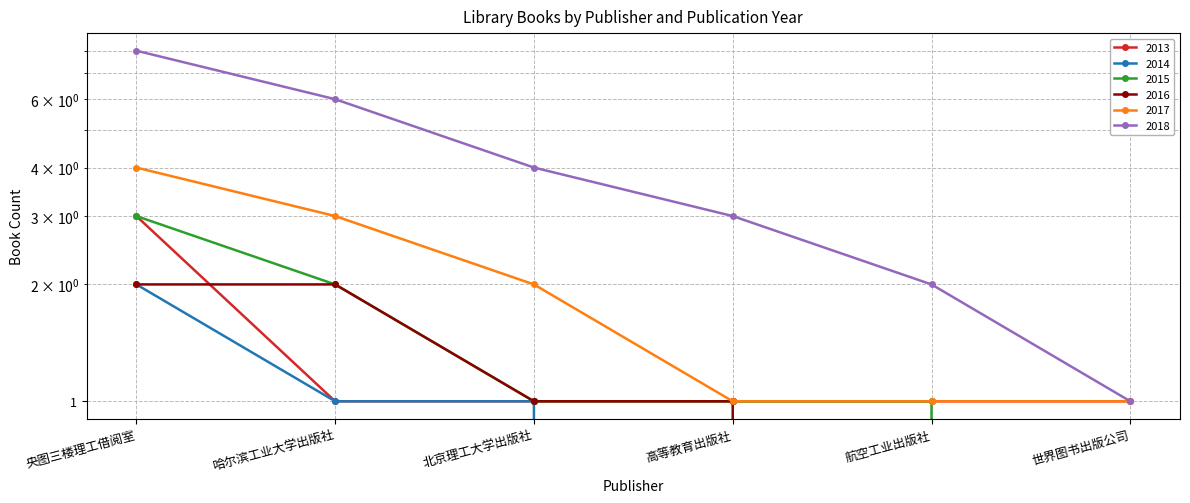

Reading right to left, transcribe all the data shown in this chart.

2013: 世界图书出版公司=1	航空工业出版社=1	高等教育出版社=1	北京理工大学出版社=1	哈尔滨工业大学出版社=1	央图三楼理工借阅室=3
2014: 世界图书出版公司=0	航空工业出版社=0	高等教育出版社=0	北京理工大学出版社=1	哈尔滨工业大学出版社=1	央图三楼理工借阅室=2
2015: 世界图书出版公司=0	航空工业出版社=1	高等教育出版社=1	北京理工大学出版社=1	哈尔滨工业大学出版社=2	央图三楼理工借阅室=3
2016: 世界图书出版公司=0	航空工业出版社=0	高等教育出版社=1	北京理工大学出版社=1	哈尔滨工业大学出版社=2	央图三楼理工借阅室=2
2017: 世界图书出版公司=1	航空工业出版社=1	高等教育出版社=1	北京理工大学出版社=2	哈尔滨工业大学出版社=3	央图三楼理工借阅室=4
2018: 世界图书出版公司=1	航空工业出版社=2	高等教育出版社=3	北京理工大学出版社=4	哈尔滨工业大学出版社=6	央图三楼理工借阅室=8